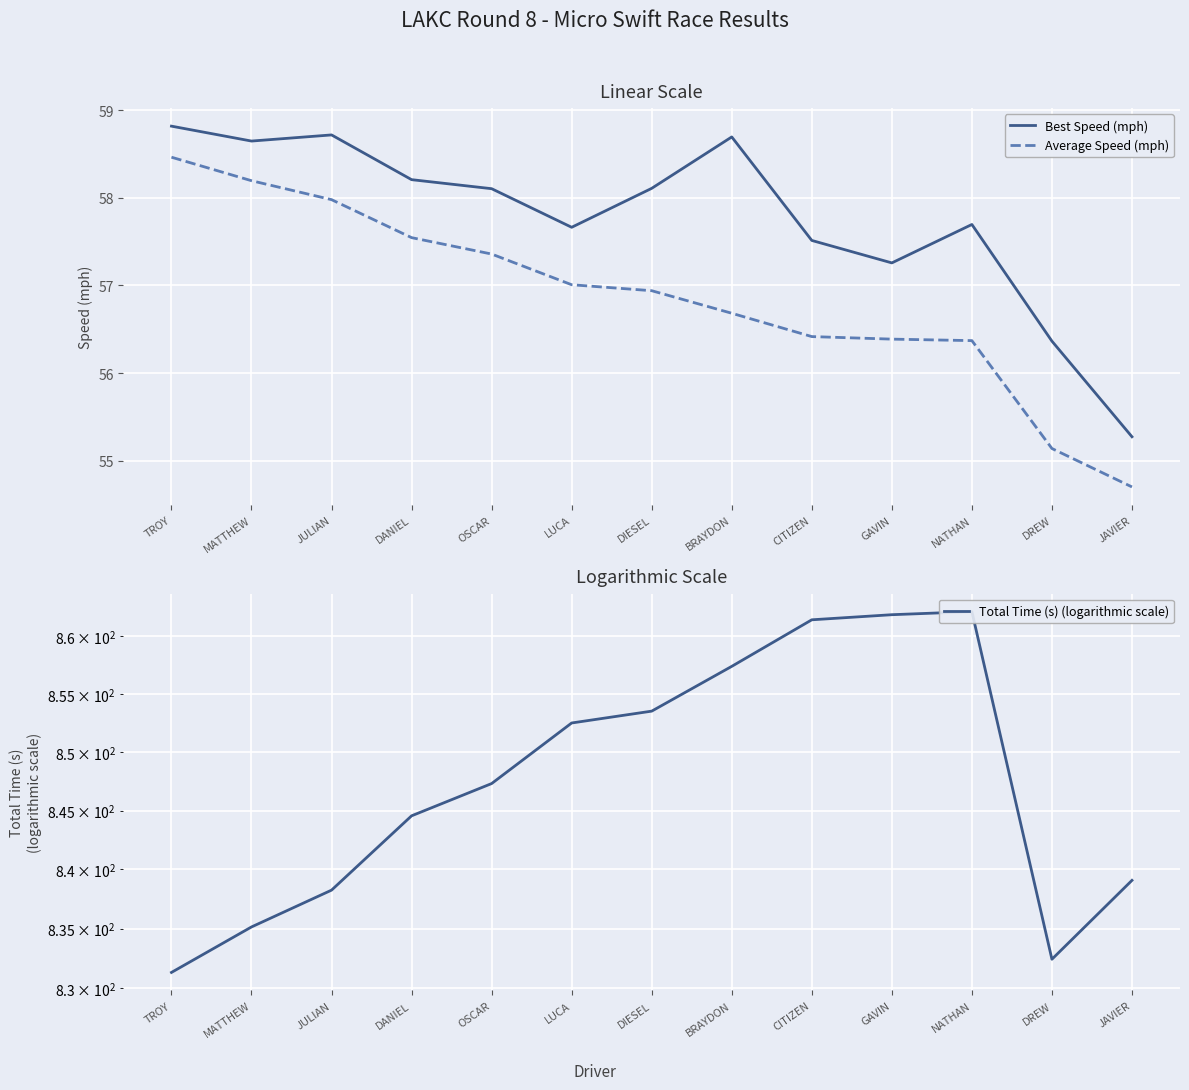

True or false: Total Time (s) (logarithmic scale) has more than 0 points higher than both neighbors.

True